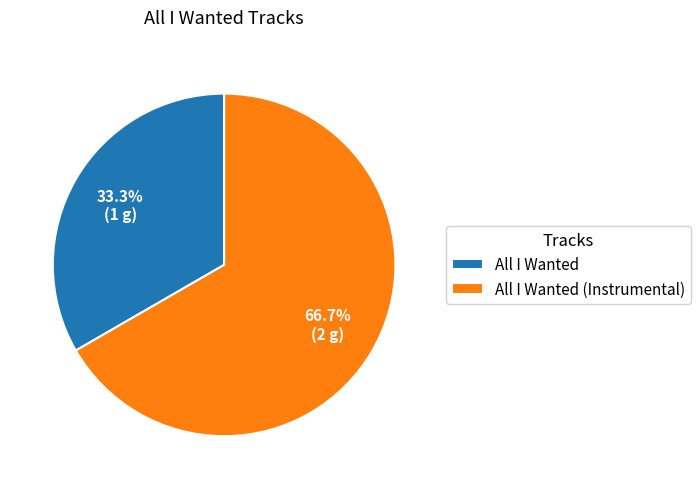

Rank the categories by value from highest to lowest.

All I Wanted (Instrumental), All I Wanted